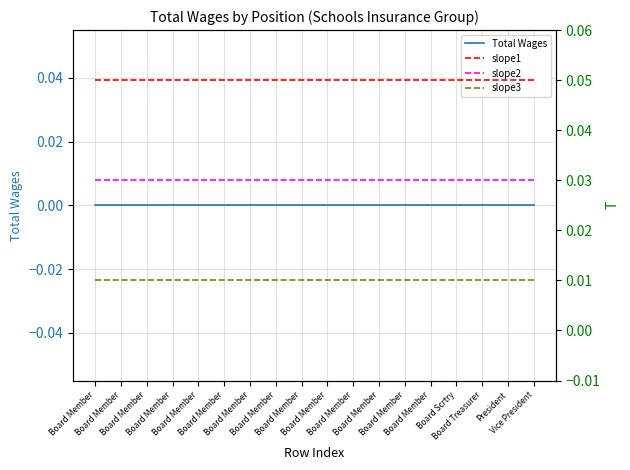

Reading right to left, what are all the values shown in this chart?

Total Wages: 0.0	0.0	0.0	0.0	0.0	0.0	0.0	0.0	0.0	0.0	0.0	0.0	0.0	0.0	0.0	0.0	0.0	0.0
slope1: 0.1	0.1	0.1	0.1	0.1	0.1	0.1	0.1	0.1	0.1	0.1	0.1	0.1	0.1	0.1	0.1	0.1	0.1
slope2: 0.0	0.0	0.0	0.0	0.0	0.0	0.0	0.0	0.0	0.0	0.0	0.0	0.0	0.0	0.0	0.0	0.0	0.0
slope3: 0.0	0.0	0.0	0.0	0.0	0.0	0.0	0.0	0.0	0.0	0.0	0.0	0.0	0.0	0.0	0.0	0.0	0.0